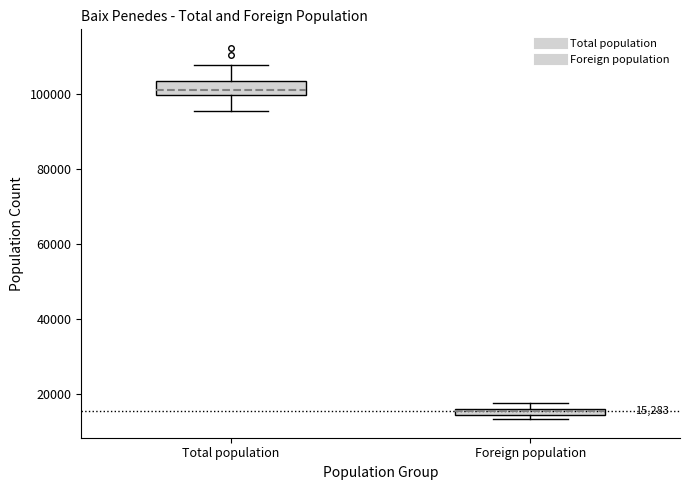

Which box has the lowest median line?

Foreign population